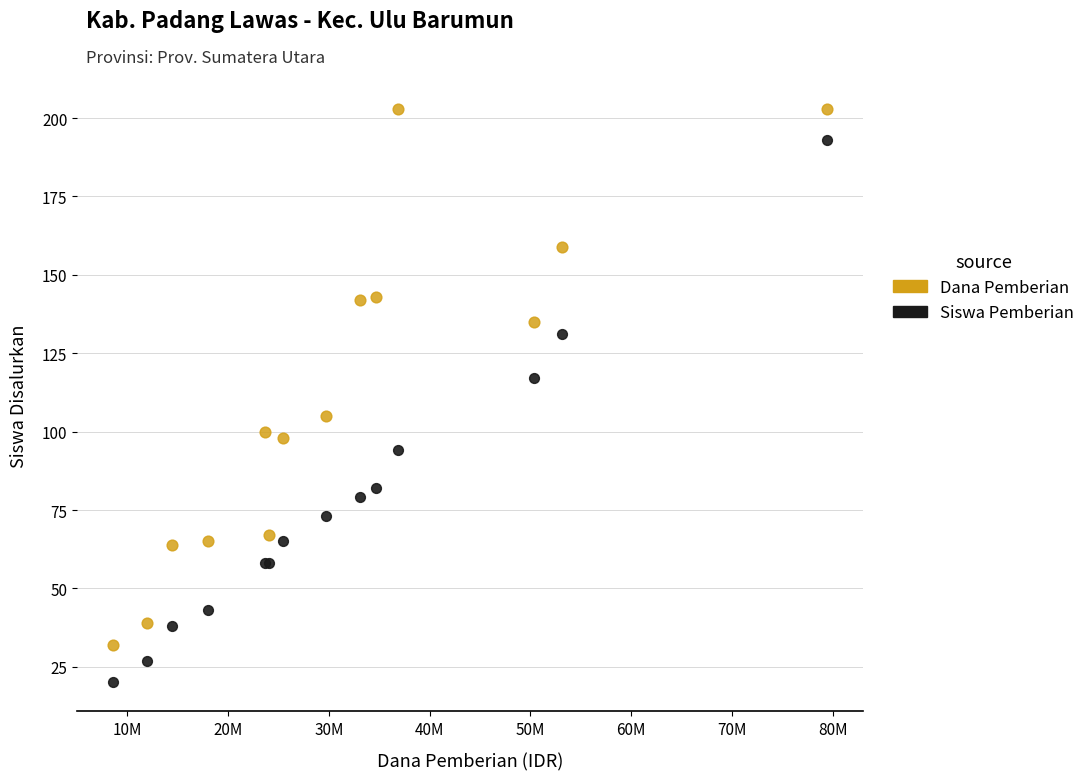

Which series contains the lowest Y value?

Siswa Pemberian